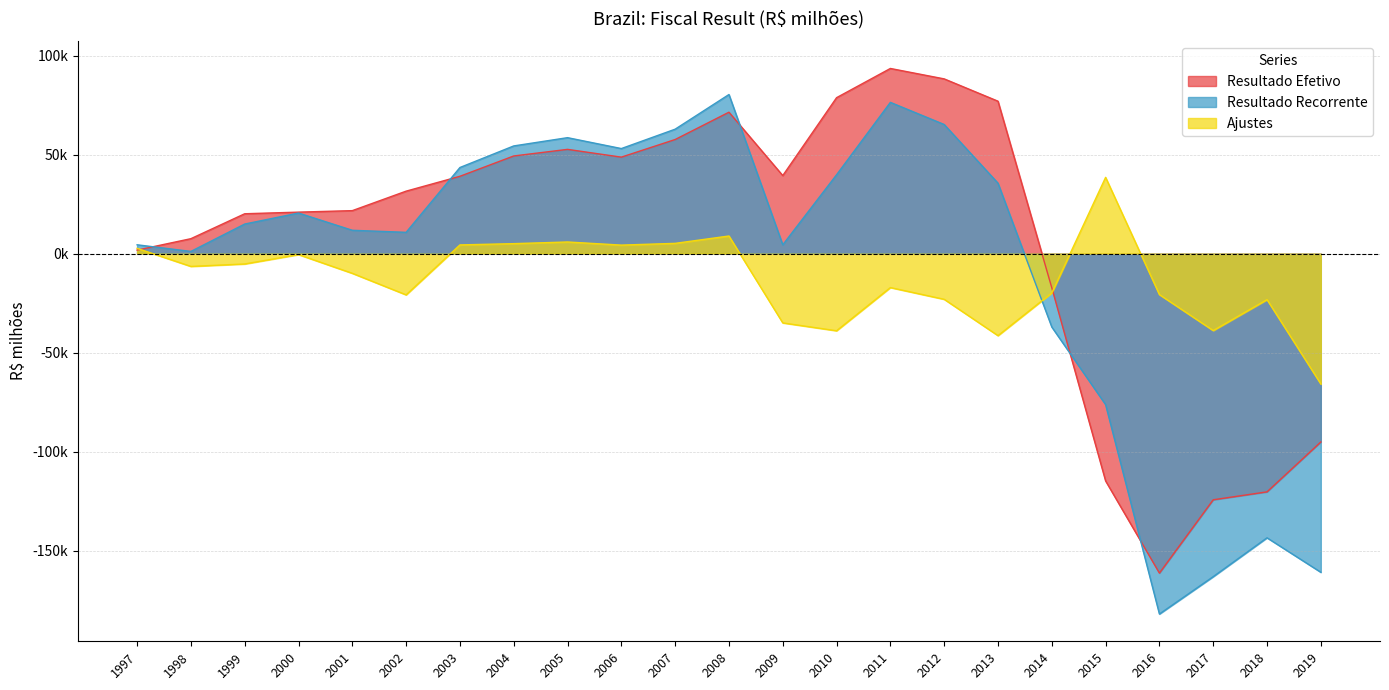

What is the difference between the second highest and second lowest values in the Resultado Efetivo series?

212524.0